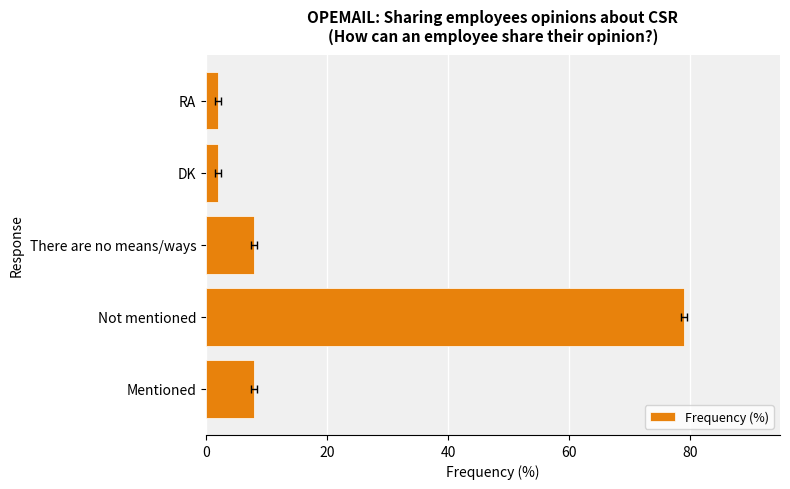

What is the maximum value shown in the chart?

79